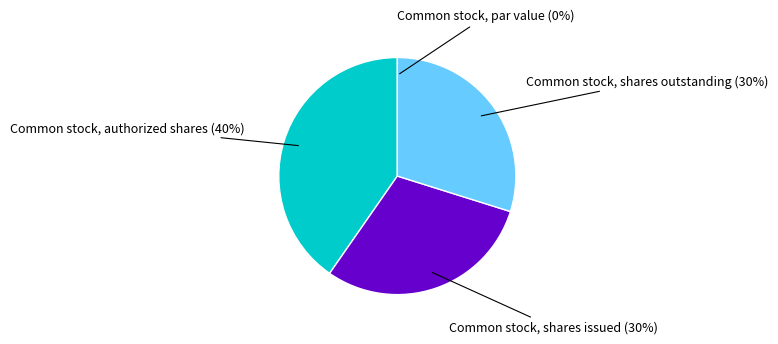

Is there any slice that represents more than half of the pie?

No